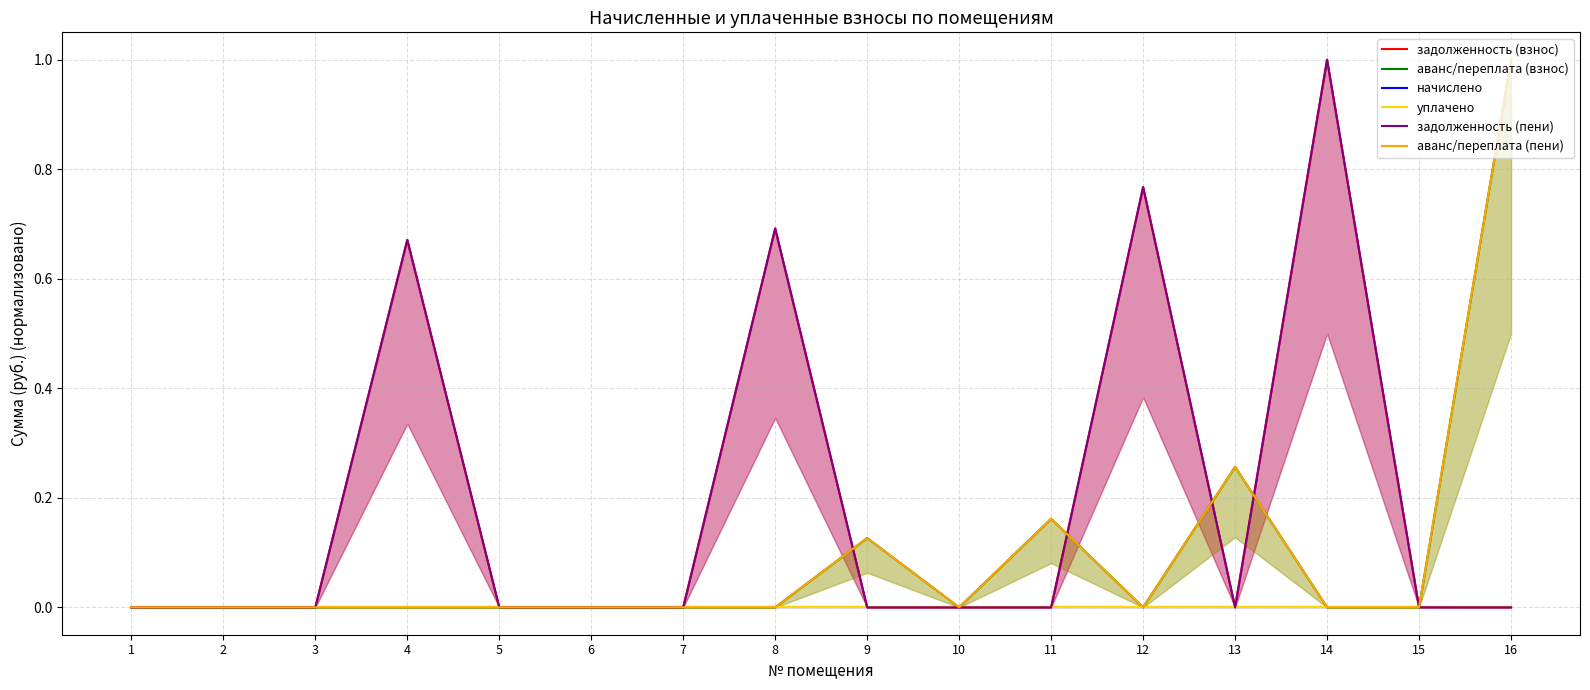

How many data points in аванс/переплата (взнос) are above 0?

4